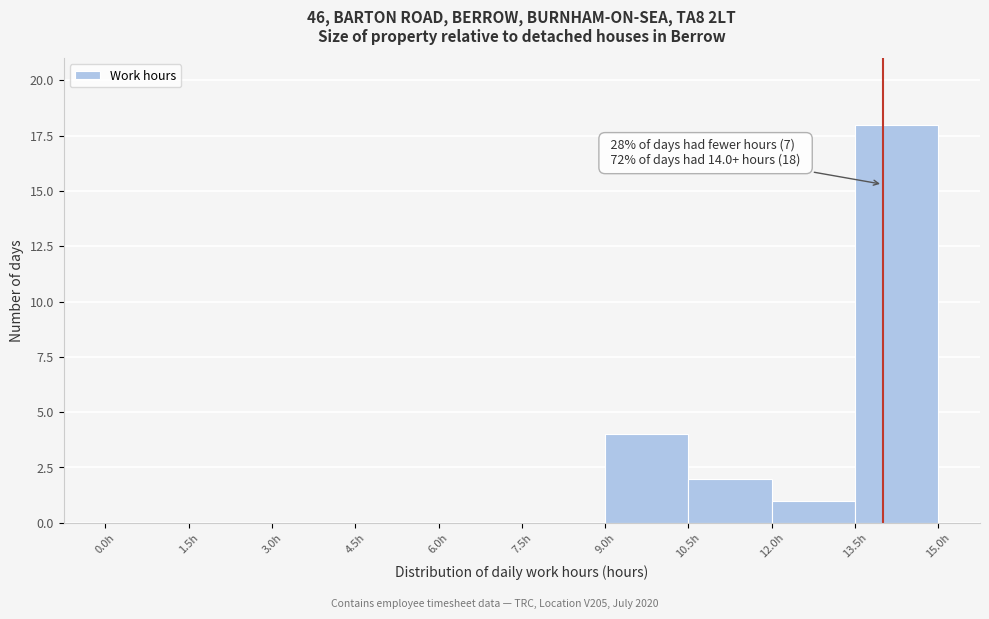

Over which range of the x-axis is the bar tallest?

13.5 to 15.0